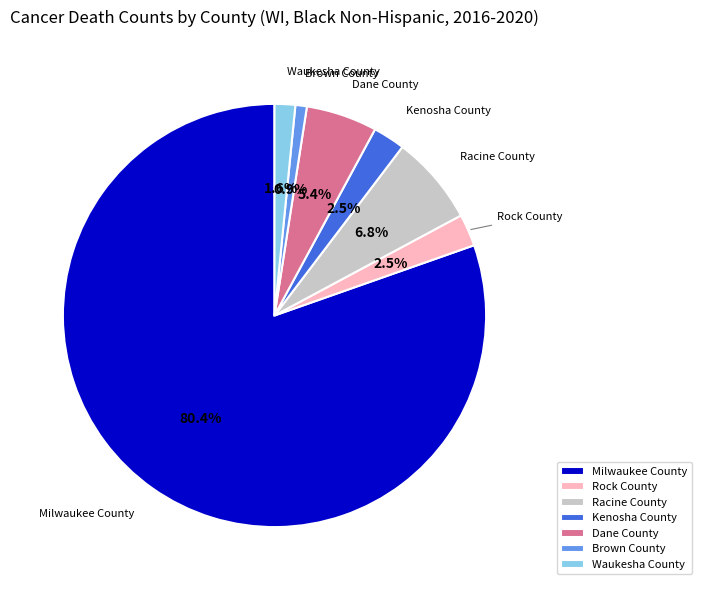

To the nearest percent, what is the average slice percentage?

14%